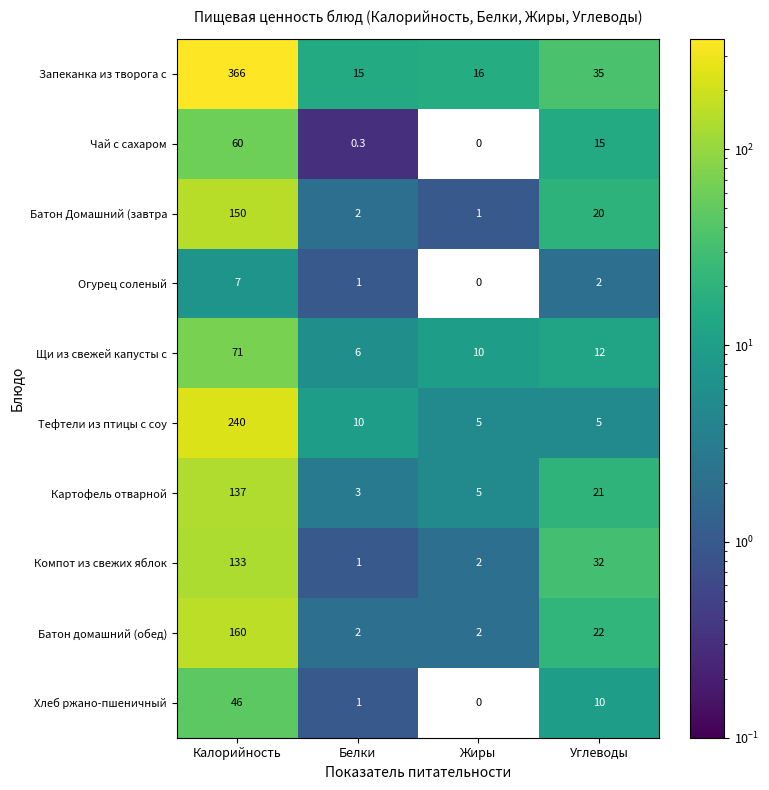

True or false: Тефтели из птицы с соу has a value of 5.0 at Углеводы.

True